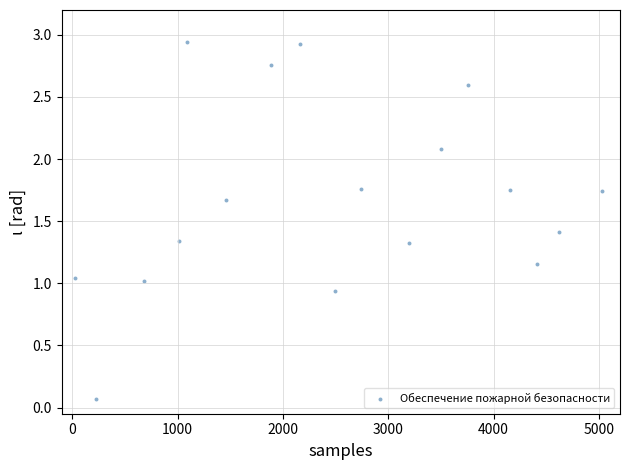

What is the range of X values (max minus min)?

5005.1